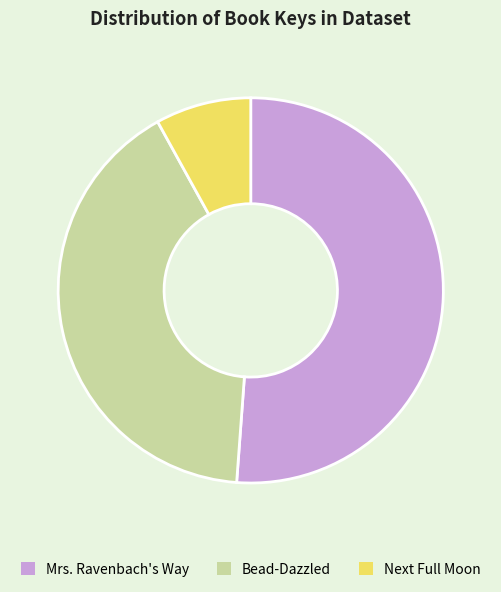

Between Next Full Moon and Mrs. Ravenbach's Way, which is larger?

Mrs. Ravenbach's Way